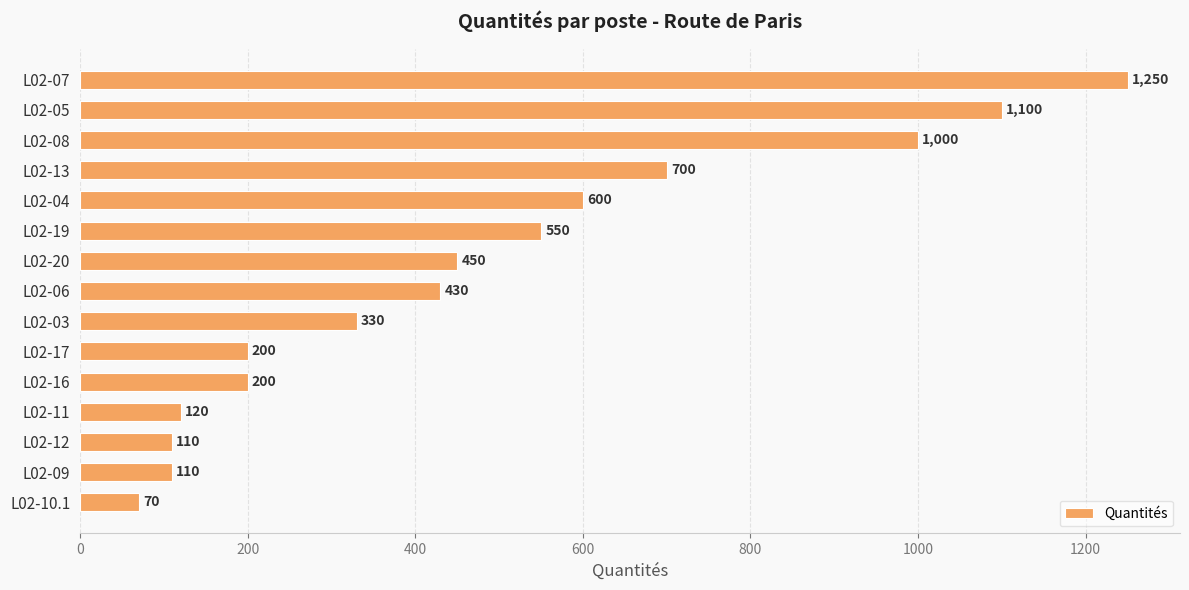

At which label is the value closest to 660?

L02-13